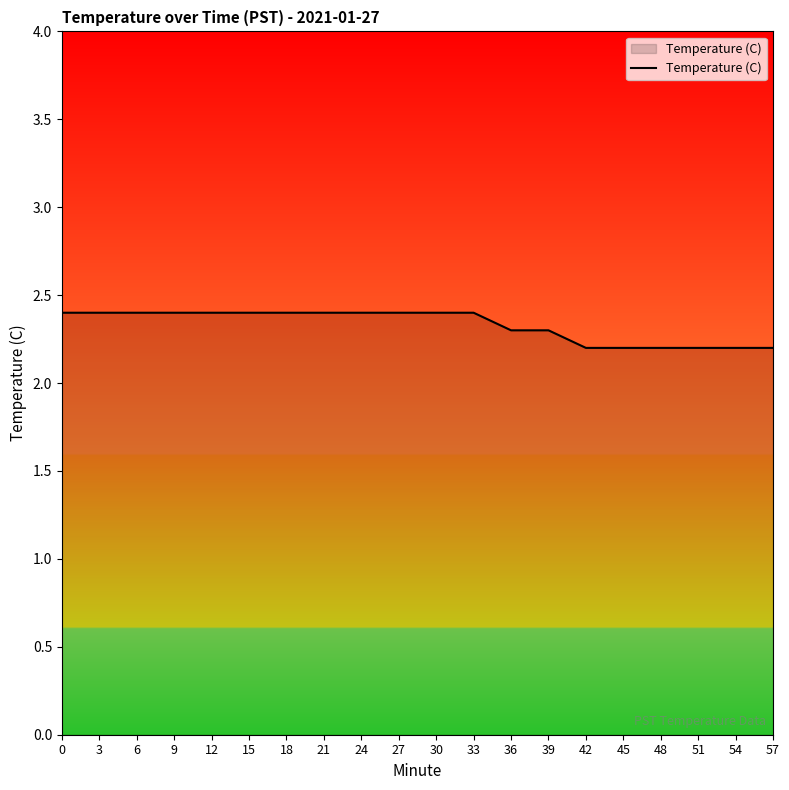

What is the difference between the maximum and second lowest values?

0.2